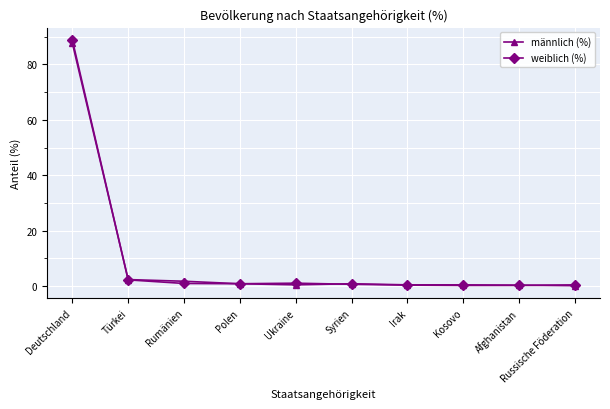

True or false: männlich (%) has more than 0 points higher than both neighbors.

True